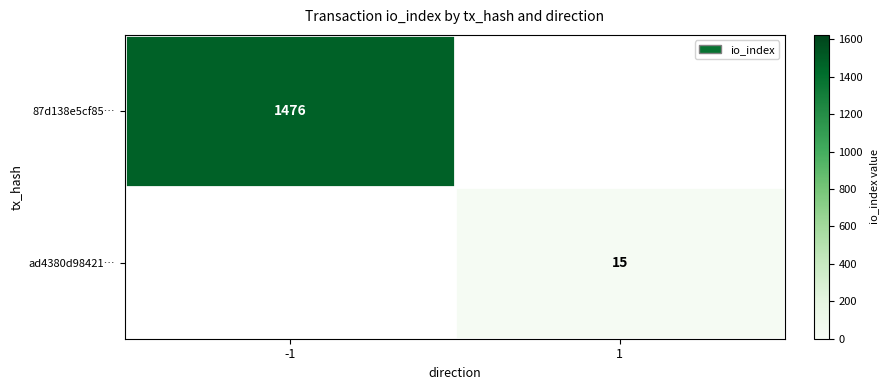

What is the smallest value displayed?

15.0